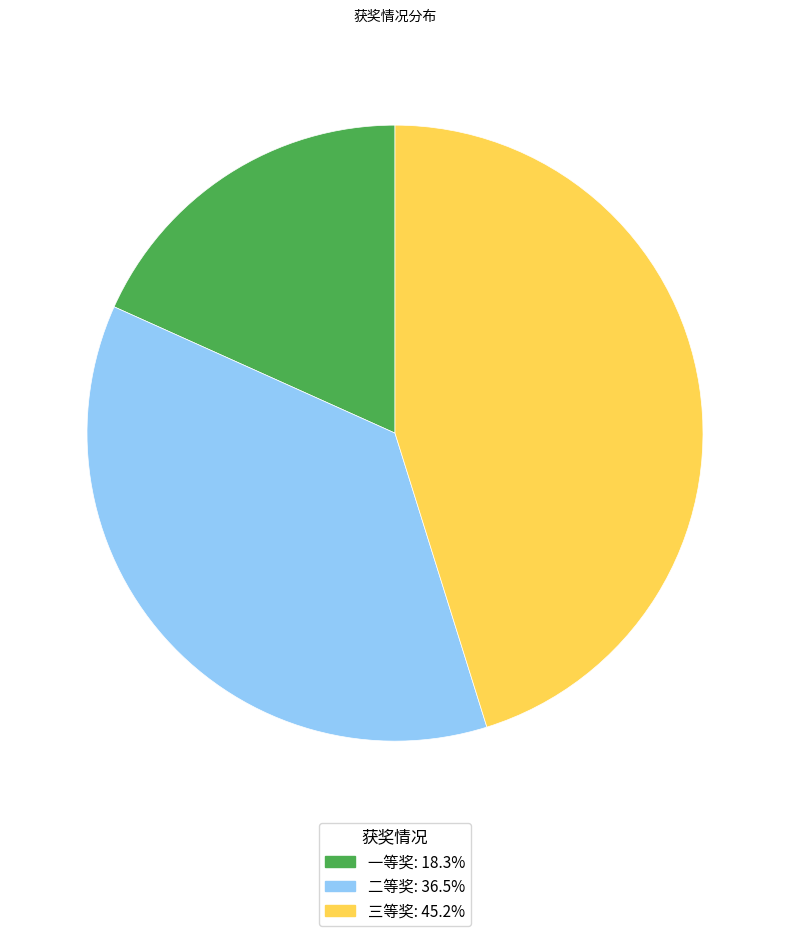

Rank the categories by value from lowest to highest.

一等奖, 二等奖, 三等奖